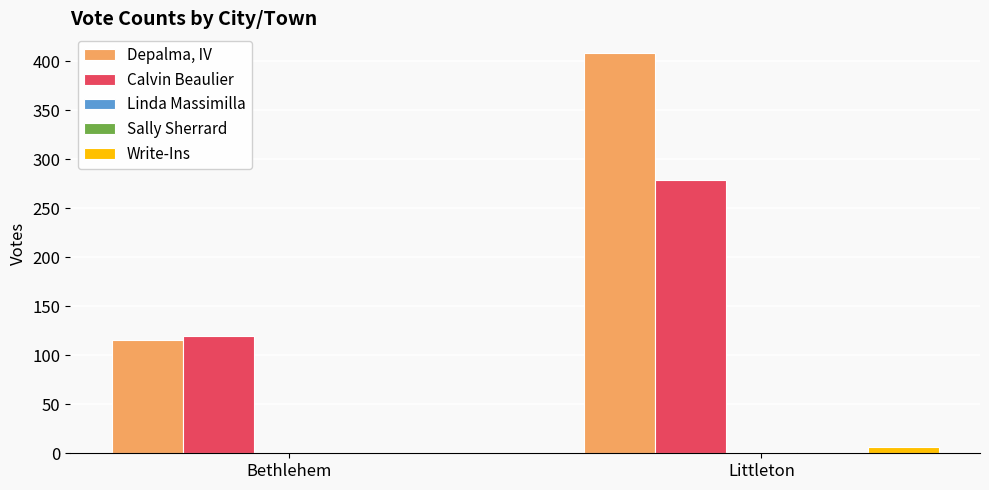

True or false: Calvin Beaulier has a value of 279 at Littleton.

True